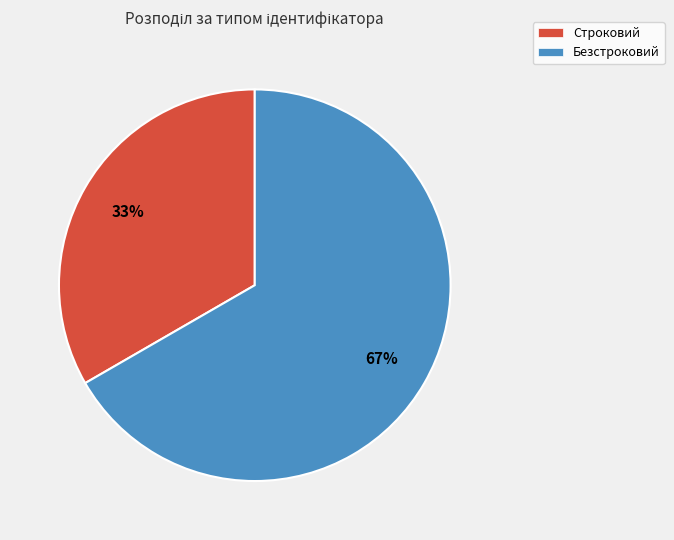

To the nearest percent, what is the combined percentage of Строковий and Безстроковий?

100%